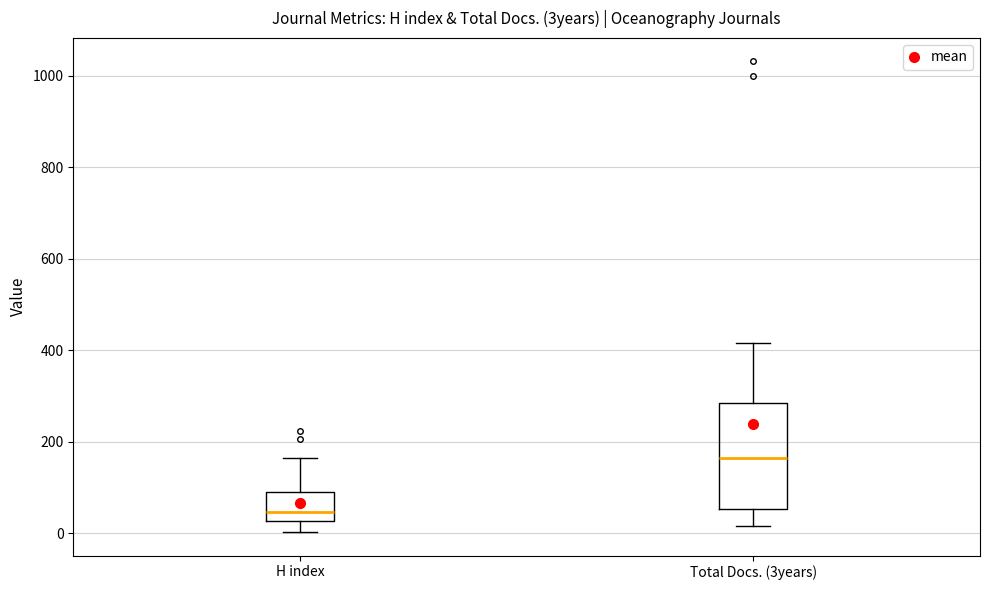

Reading left to right, read every box against the y-axis: the position of its median line, the range the box covers, and the ends of its whiskers. The values are not printed on the chart, so give them approximately, as read against the axis.

H index: median 40, box 20 to 100, whiskers 0 to 160
Total Docs. (3years): median 160, box 60 to 280, whiskers 20 to 420